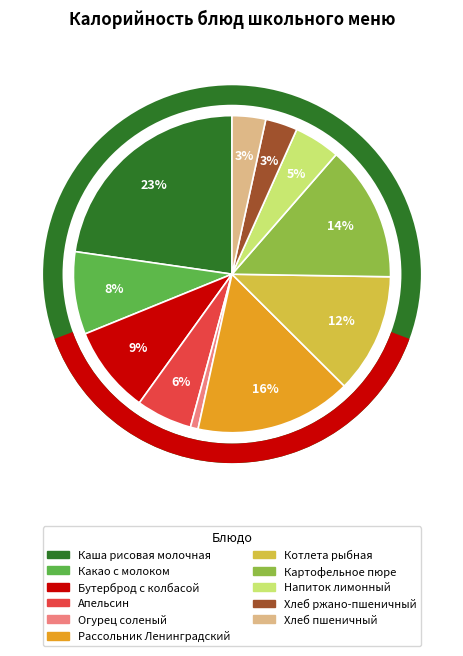

To the nearest percent, what is the difference between the Рассольник Ленинградский and Каша рисовая молочная slice percentages?

7%